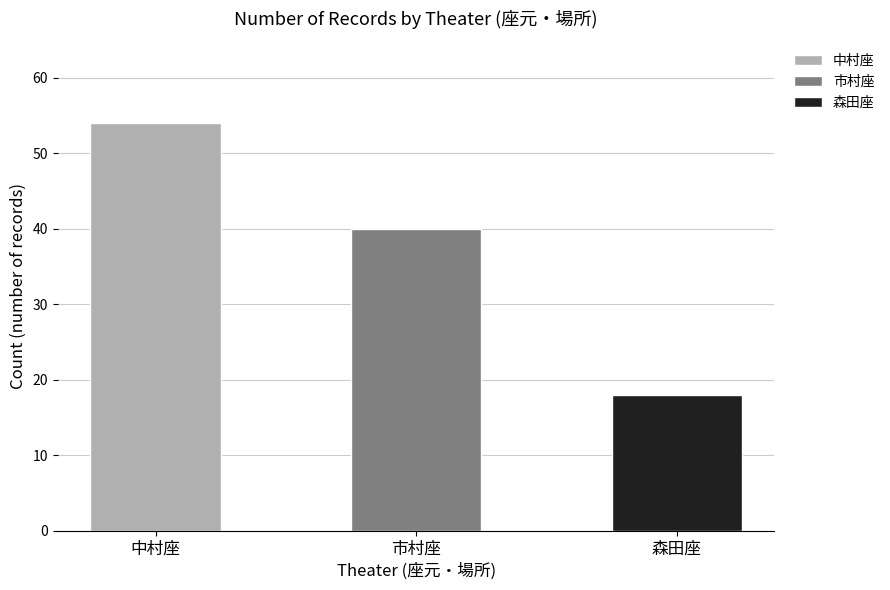

Rank the categories by value from highest to lowest.

中村座, 市村座, 森田座